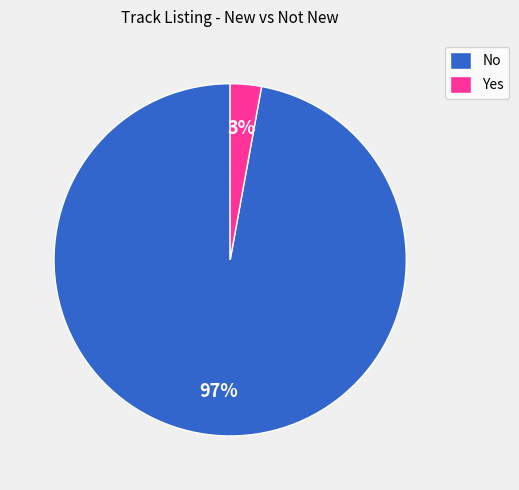

Between No and Yes, which is larger?

No